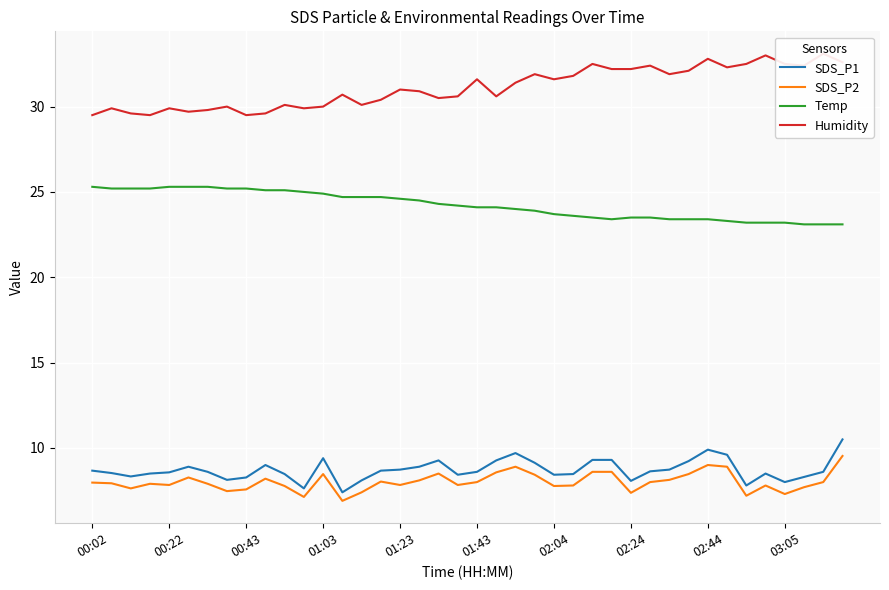

Reading left to right, list all the values displayed in this chart.

SDS_P1: 8.7	8.5	8.3	8.5	8.6	8.9	8.6	8.1	8.3	9.0	8.5	7.6	9.4	7.4	8.1	8.7	8.7	8.9	9.3	8.4	8.6	9.3	9.7	9.1	8.4	8.5	9.3	9.3	8.1	8.6	8.7	9.2	9.9	9.6	7.8	8.5	8.0	8.3	8.6	10.5
SDS_P2: 8.0	7.9	7.6	7.9	7.8	8.3	7.9	7.5	7.6	8.2	7.8	7.1	8.5	6.9	7.4	8.0	7.8	8.1	8.5	7.8	8.0	8.6	8.9	8.4	7.8	7.8	8.6	8.6	7.4	8.0	8.1	8.5	9.0	8.9	7.2	7.8	7.3	7.7	8.0	9.5
Temp: 25.3	25.2	25.2	25.2	25.3	25.3	25.3	25.2	25.2	25.1	25.1	25.0	24.9	24.7	24.7	24.7	24.6	24.5	24.3	24.2	24.1	24.1	24.0	23.9	23.7	23.6	23.5	23.4	23.5	23.5	23.4	23.4	23.4	23.3	23.2	23.2	23.2	23.1	23.1	23.1
Humidity: 29.5	29.9	29.6	29.5	29.9	29.7	29.8	30.0	29.5	29.6	30.1	29.9	30.0	30.7	30.1	30.4	31.0	30.9	30.5	30.6	31.6	30.6	31.4	31.9	31.6	31.8	32.5	32.2	32.2	32.4	31.9	32.1	32.8	32.3	32.5	33.0	32.5	32.4	33.1	32.6